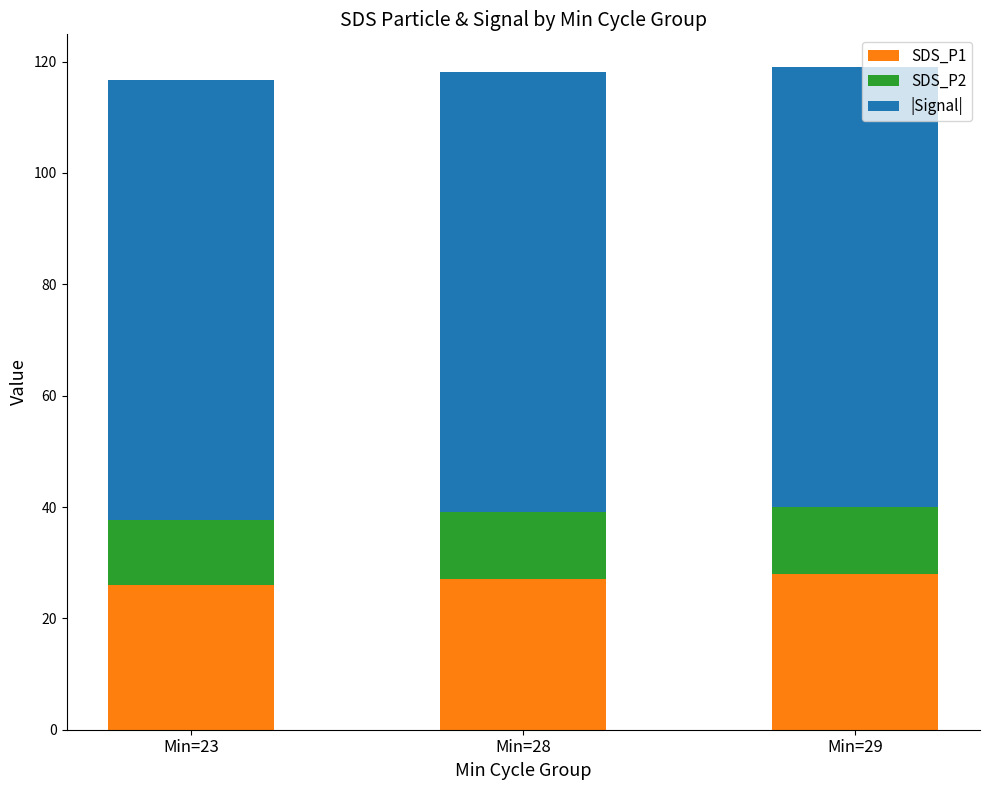

The value of SDS_P1 at Min=23 is 26.1. True or false?

True